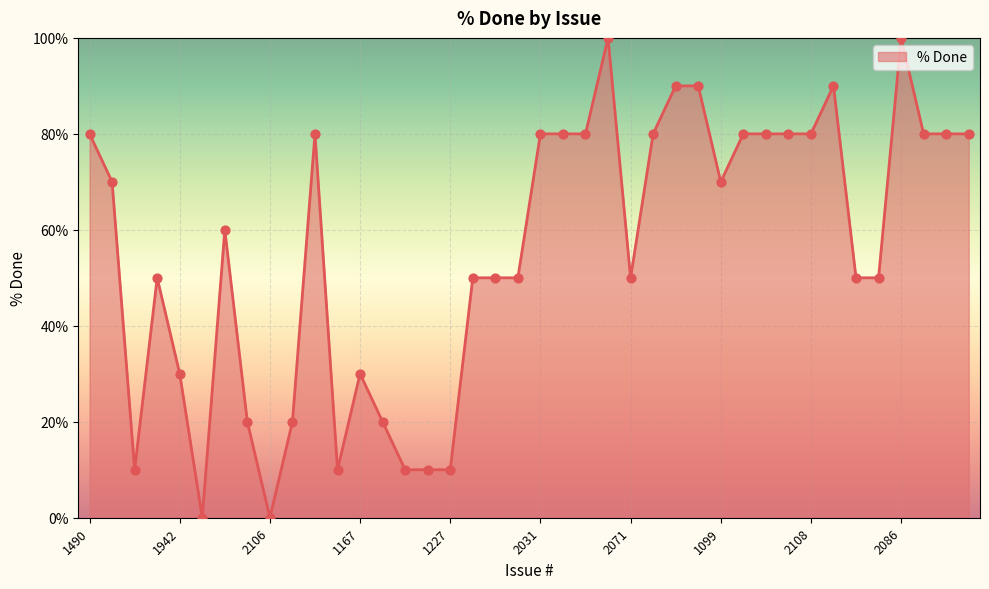

What is the difference between the maximum and minimum values?

100